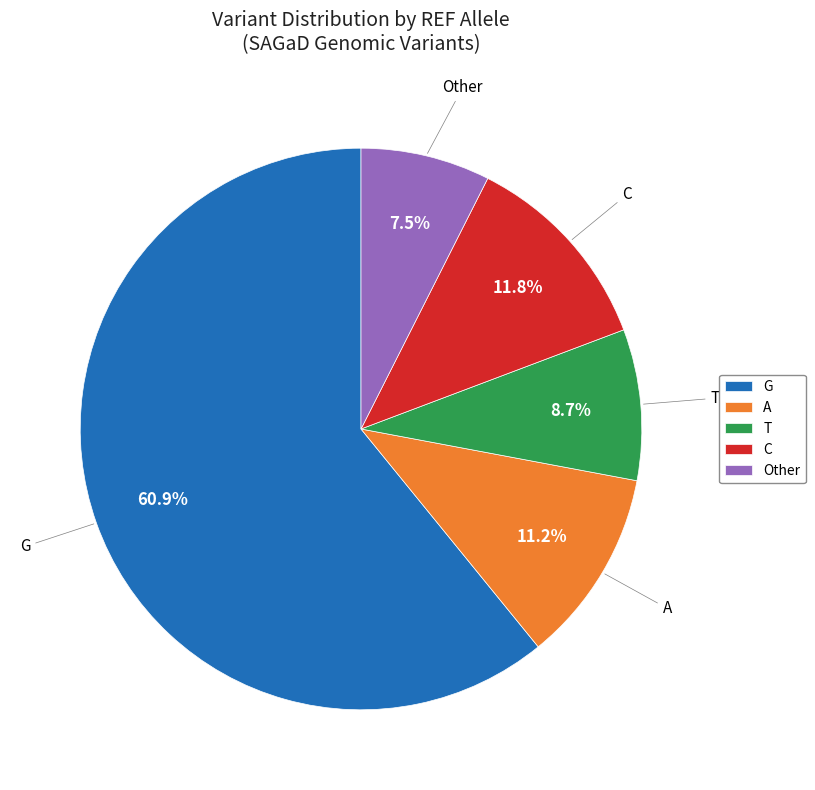

To the nearest percent, what portion does G represent?

61%